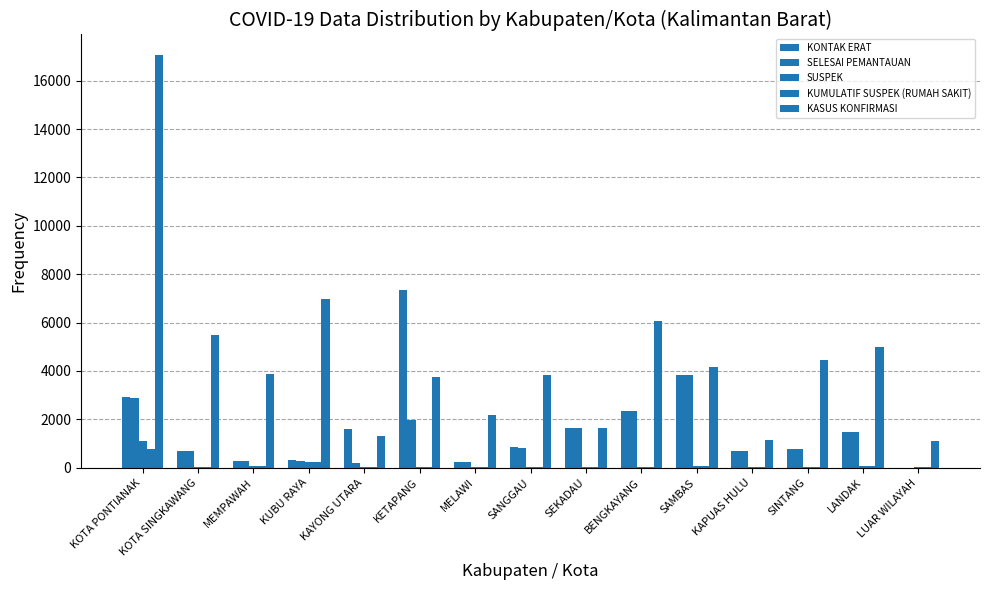

How many values in KONTAK ERAT are above zero?

14